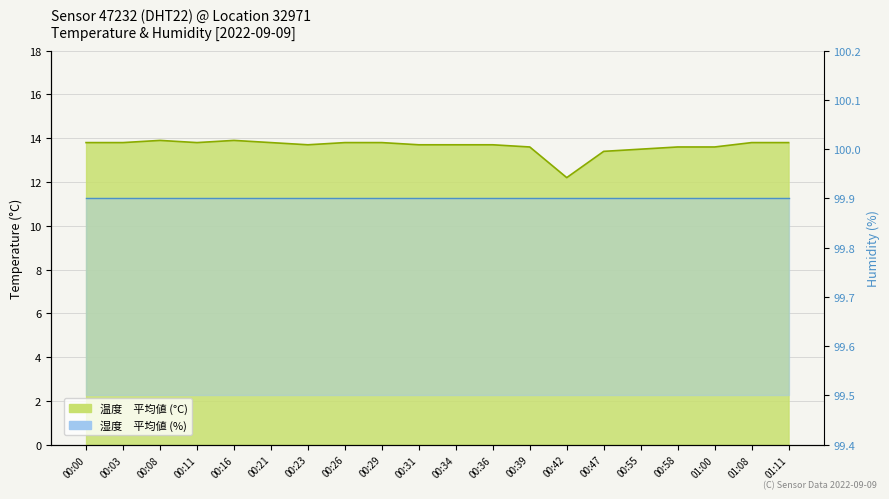

Which category has the lowest value across all series?

00:42